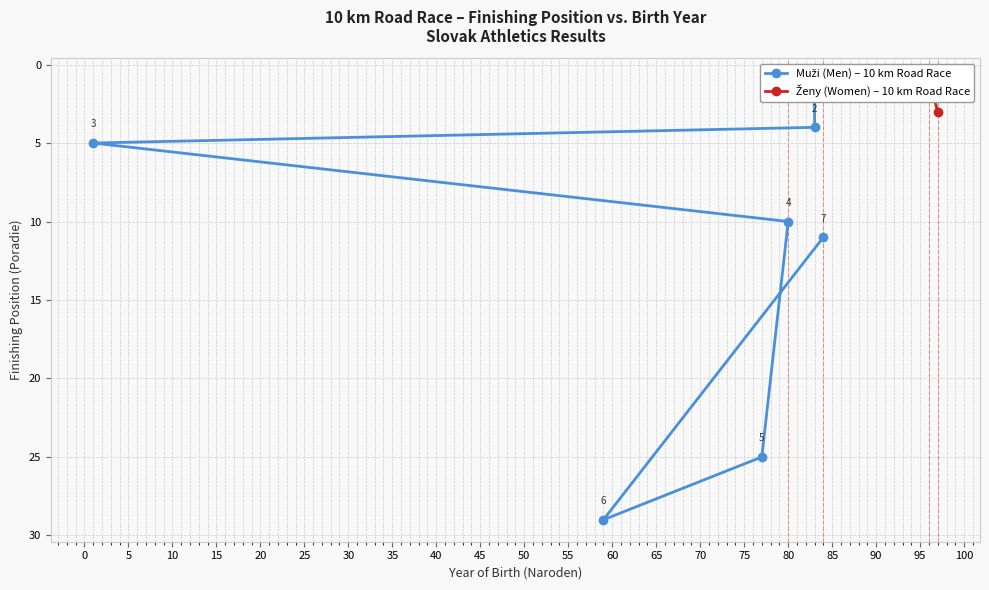

What is the average value?

12